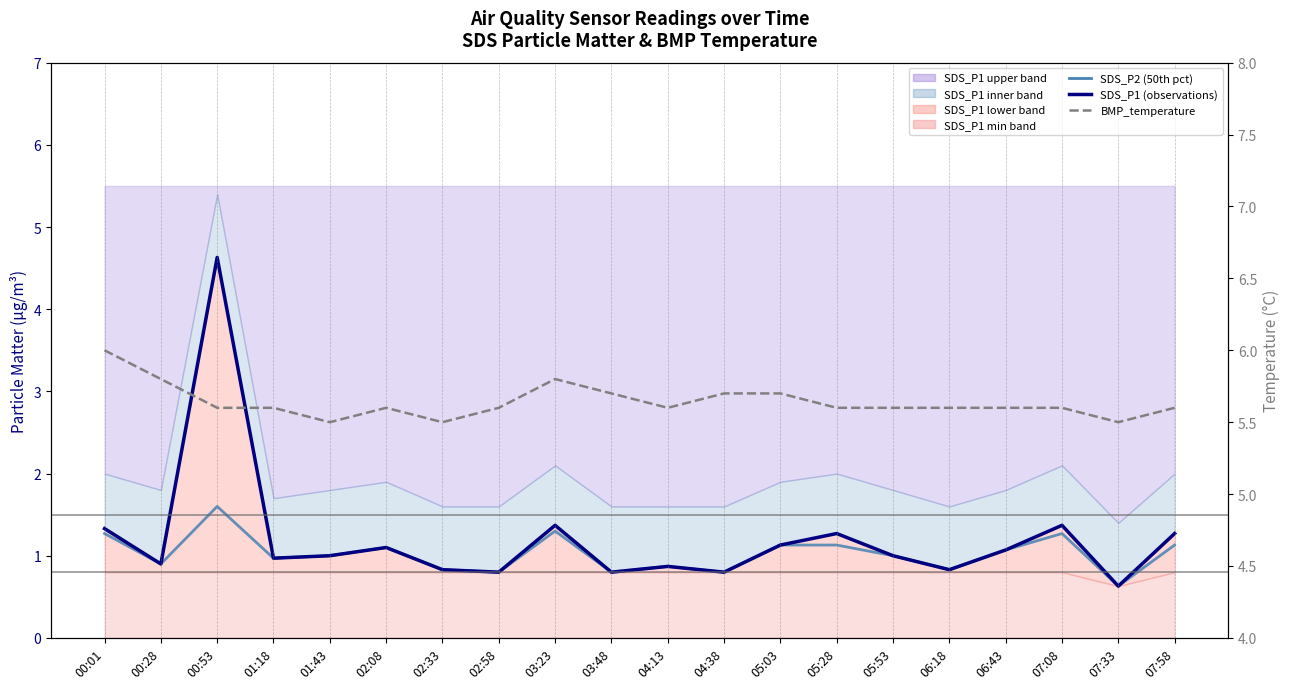

What is the sum of all BMP_temperature values?

112.8